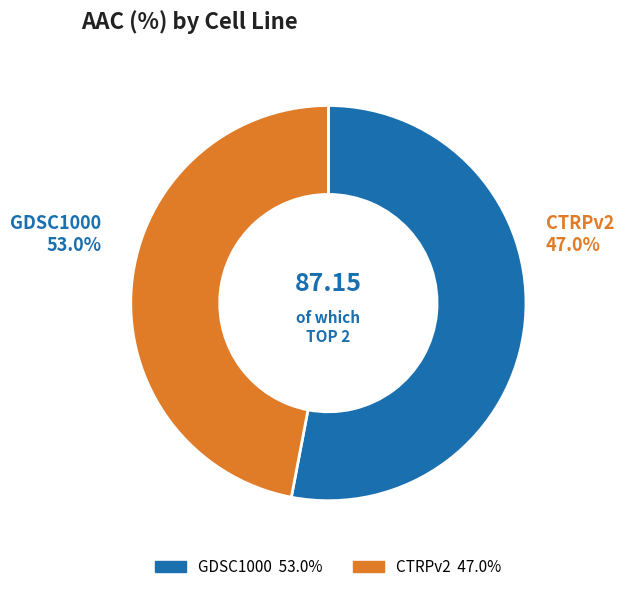

What is the smallest slice in the pie chart?

CTRPv2